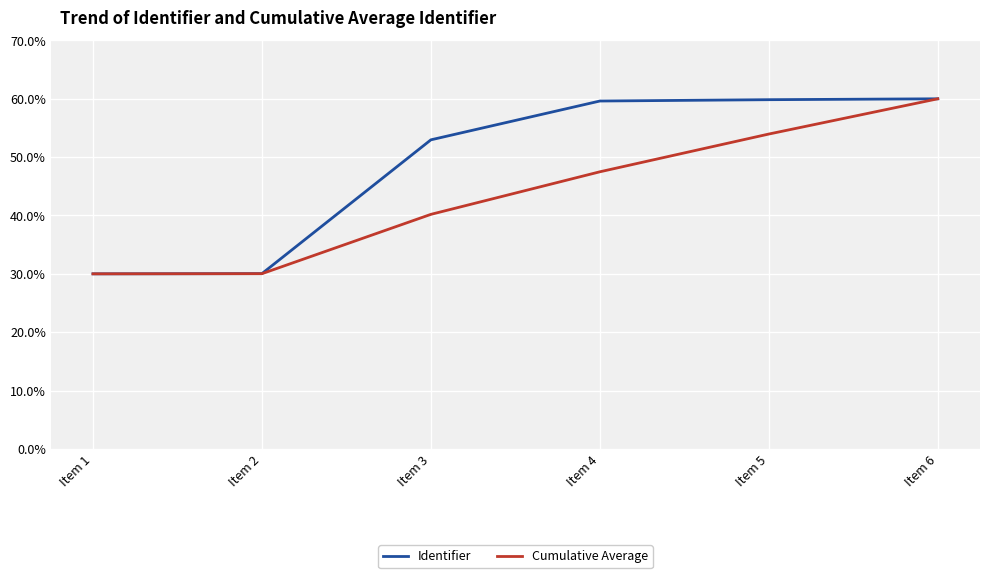

At Item 4, list the series in order from smallest to largest.

Cumulative Average, Identifier